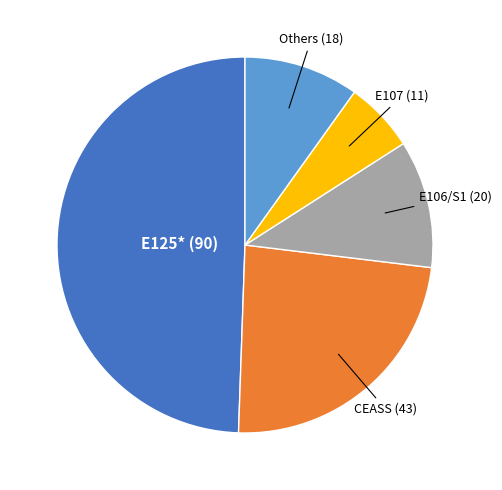

Is there a majority slice in this chart?

No